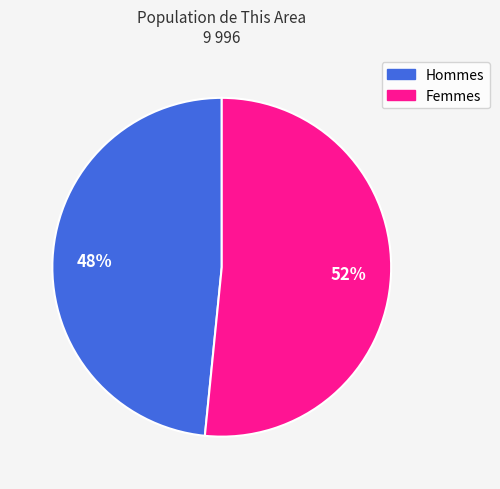

Does any single category account for the majority?

Yes